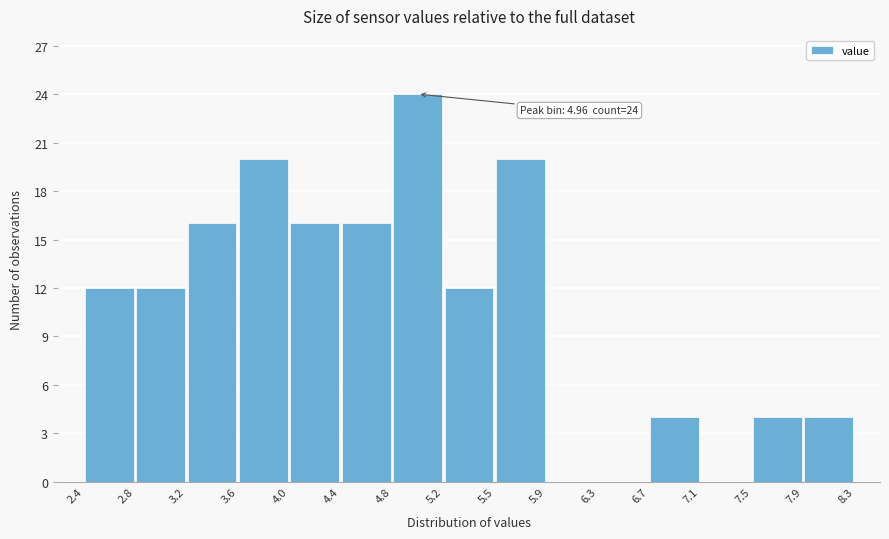

Which range on the x-axis has the tallest bar?

4.8 to 5.2